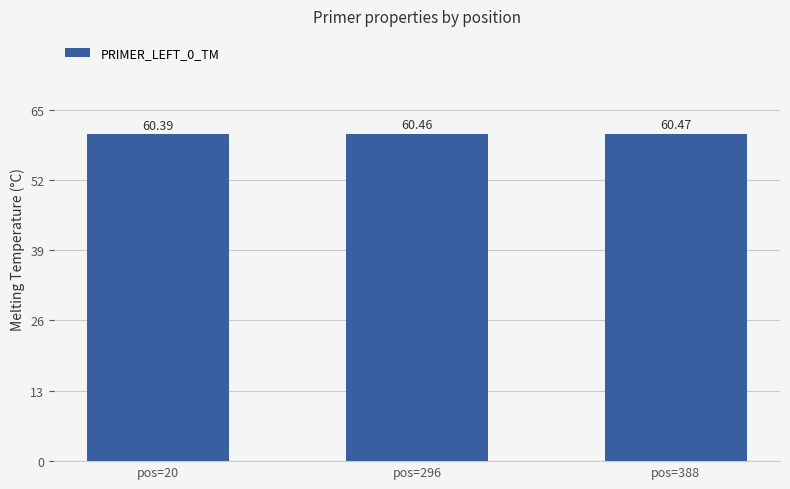

Count the number of categories in the chart.

3